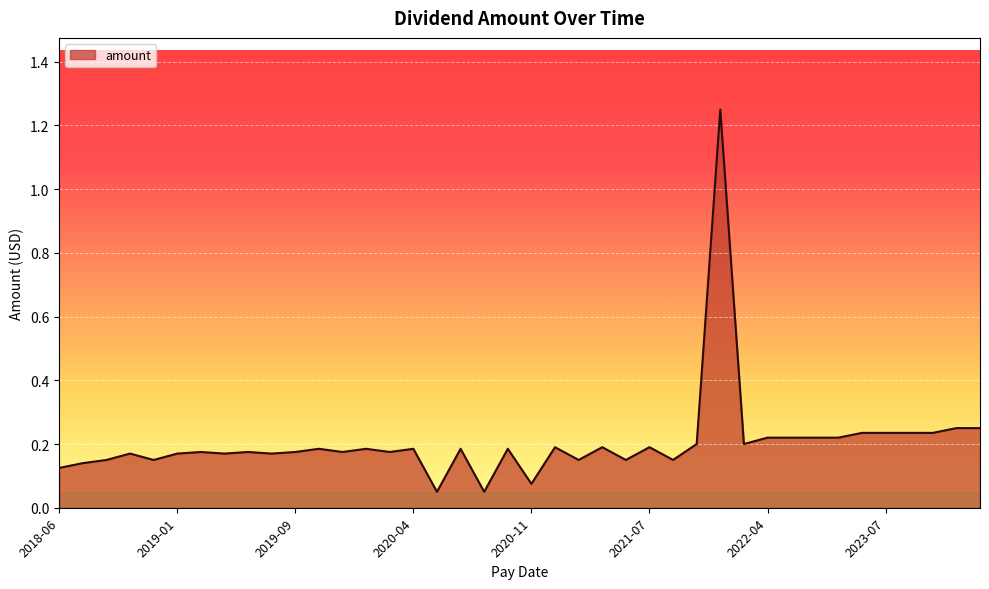

What is the average value?

0.2